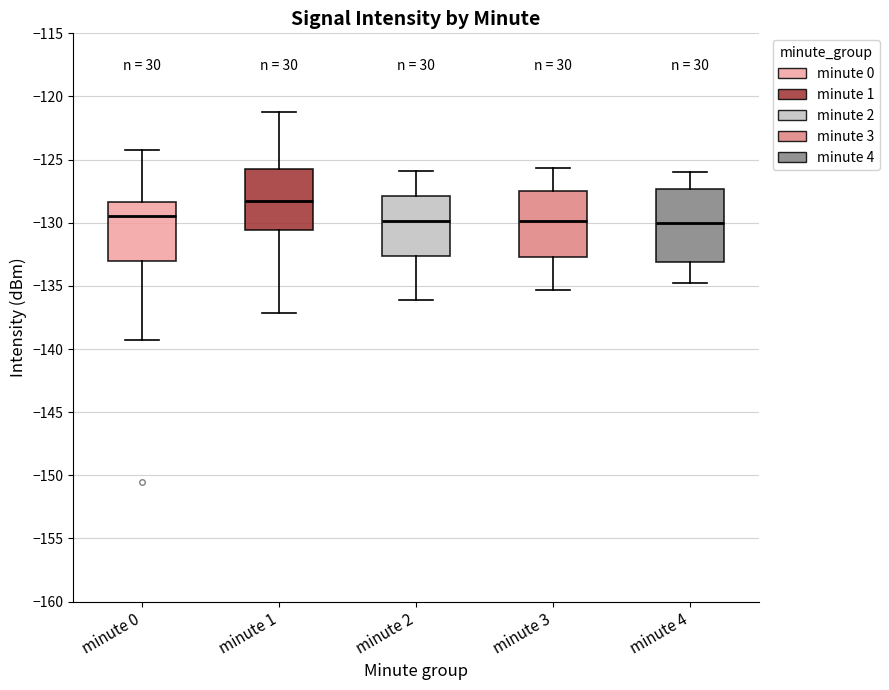

Reading left to right, transcribe this box plot: for each box, give where its median line is, the range the box spans, and where its two whiskers end, as read against the y-axis. The values are not printed on the chart, so give them approximately, as read against the axis.

minute 0: median -129.5, box -133.0 to -128.5, whiskers -139.5 to -124.0
minute 1: median -128.0, box -130.5 to -125.5, whiskers -137.0 to -121.0
minute 2: median -130.0, box -132.5 to -128.0, whiskers -136.0 to -126.0
minute 3: median -130.0, box -132.5 to -127.5, whiskers -135.5 to -125.5
minute 4: median -130.0, box -133.0 to -127.5, whiskers -135.0 to -126.0